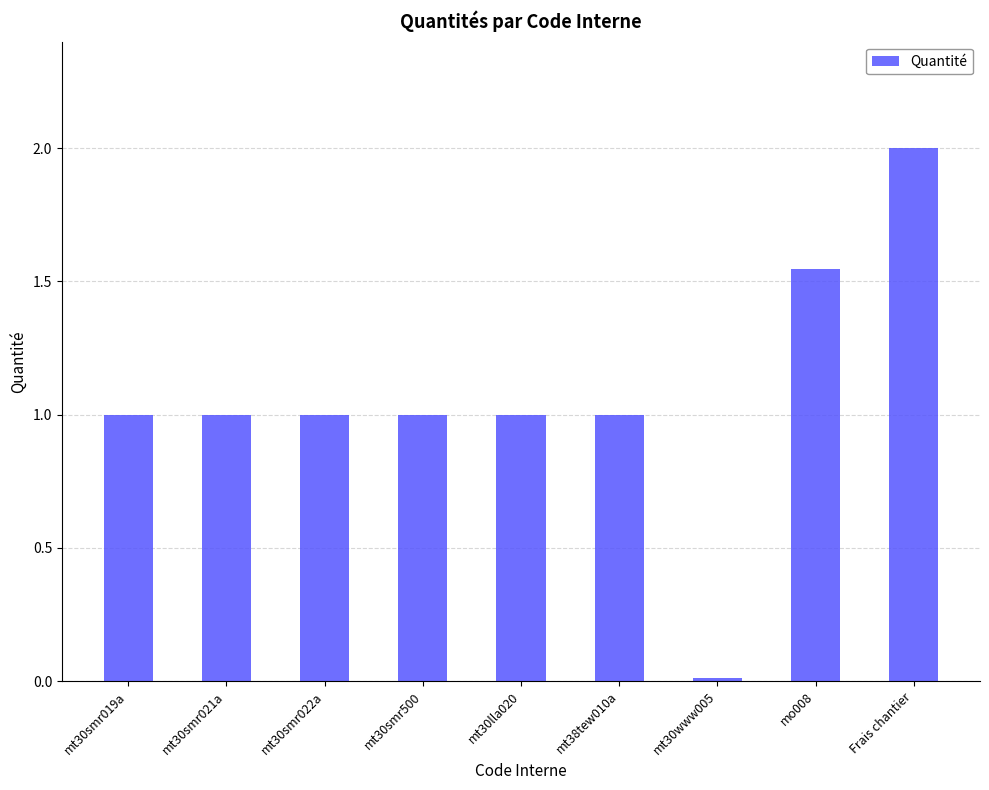

Does the chart contain stacked bars?

No